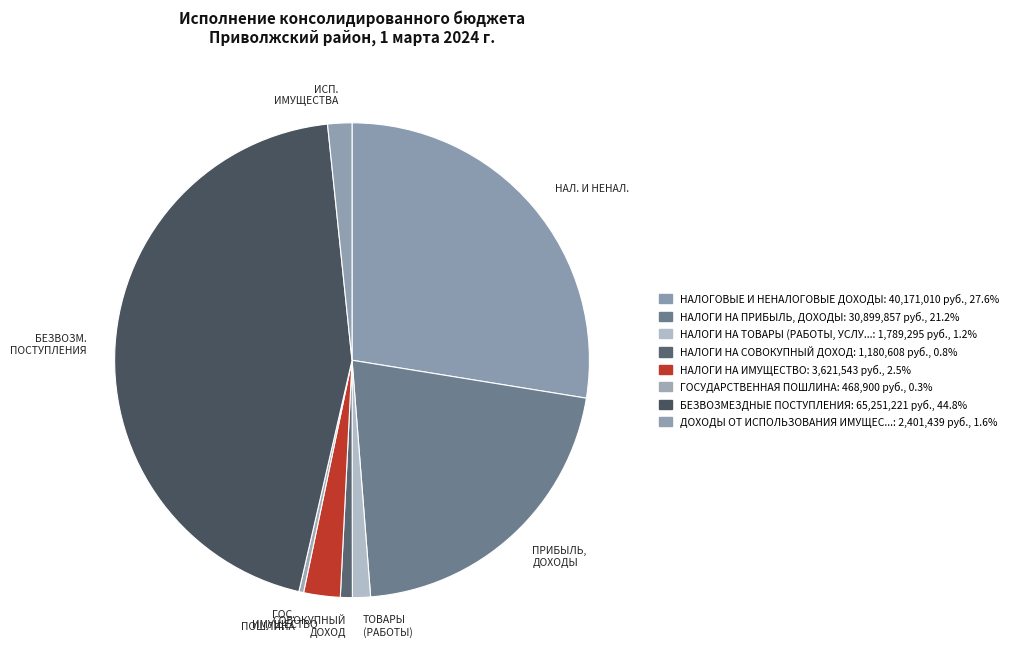

Count the number of slices in the pie.

8